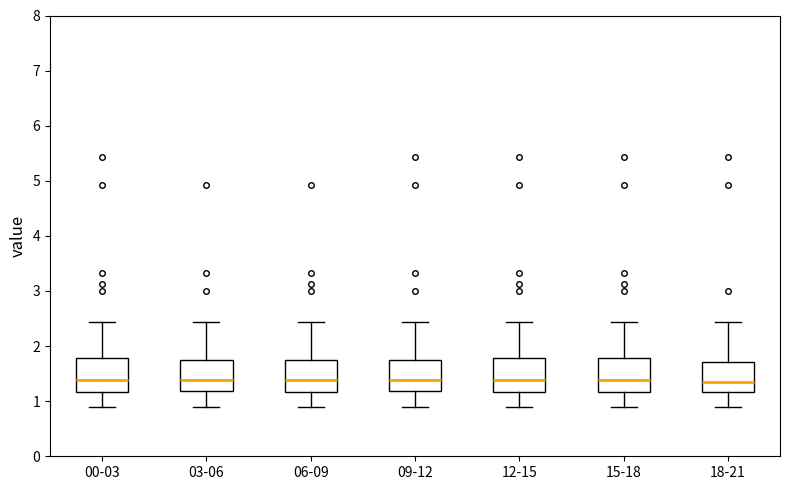

Where is the lower edge of the box for 06-09 on the y-axis? The values are not printed on the chart, so give them approximately, as read against the axis.

1.2